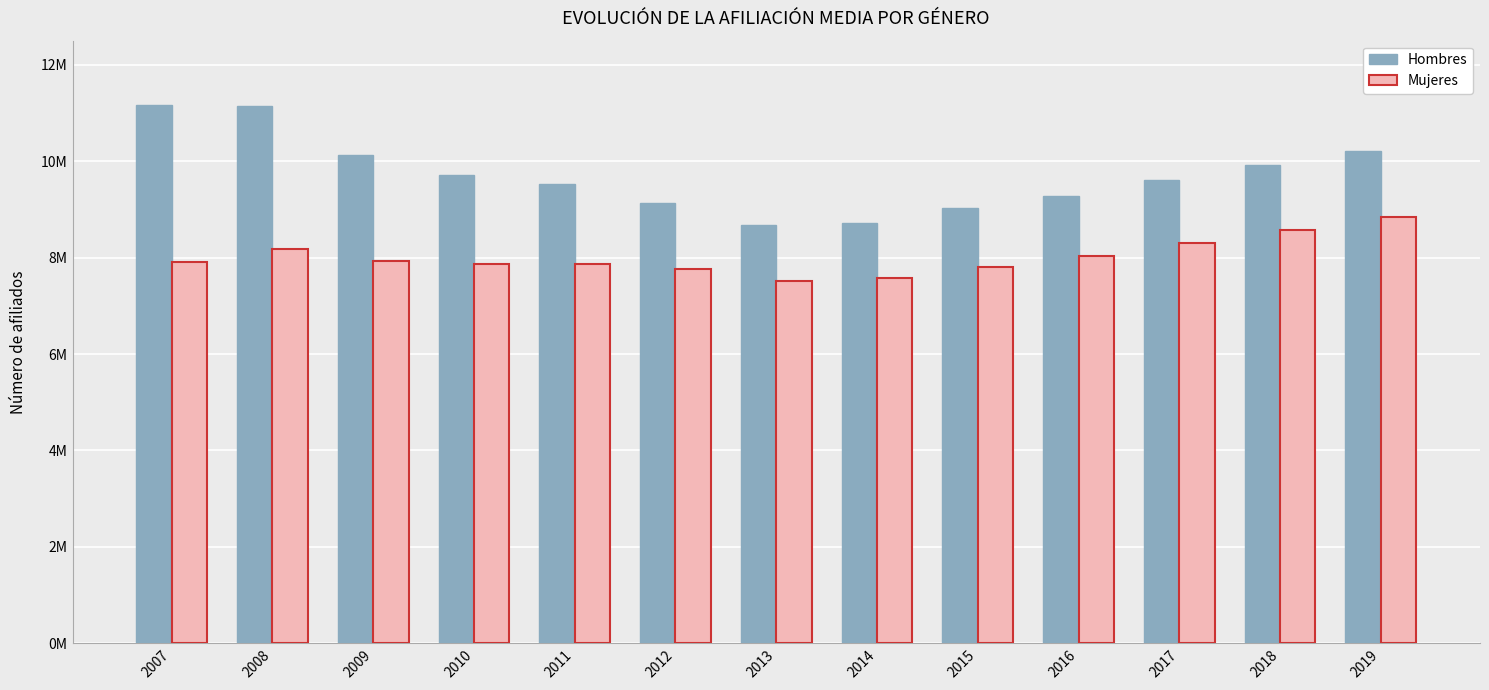

What is the lowest value of the Mujeres series?

7506584.8